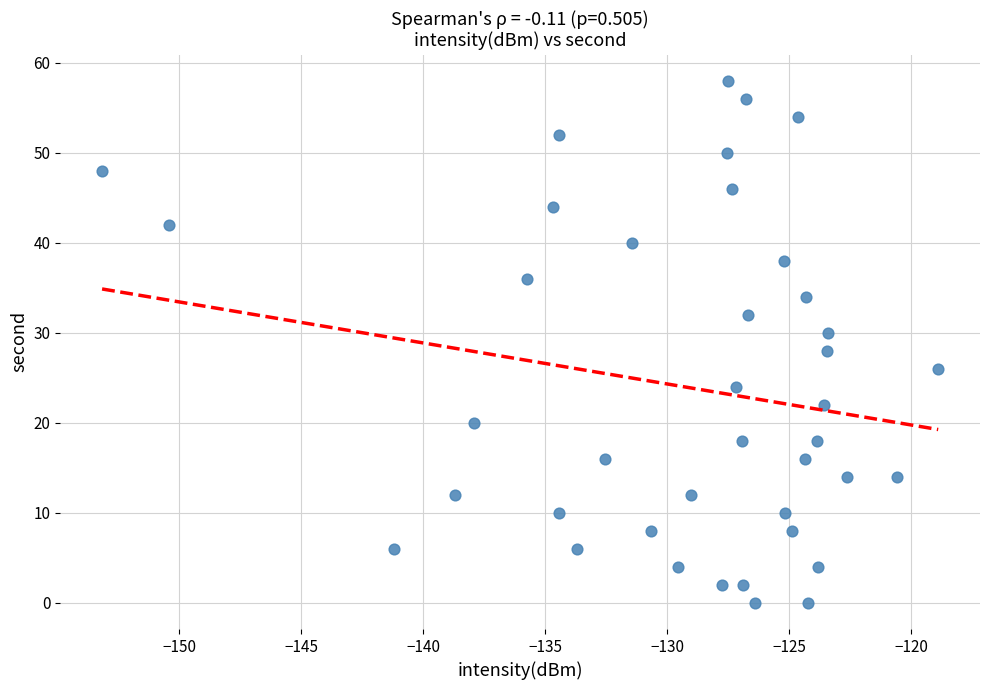

What is the range of Y values (max minus min)?

58